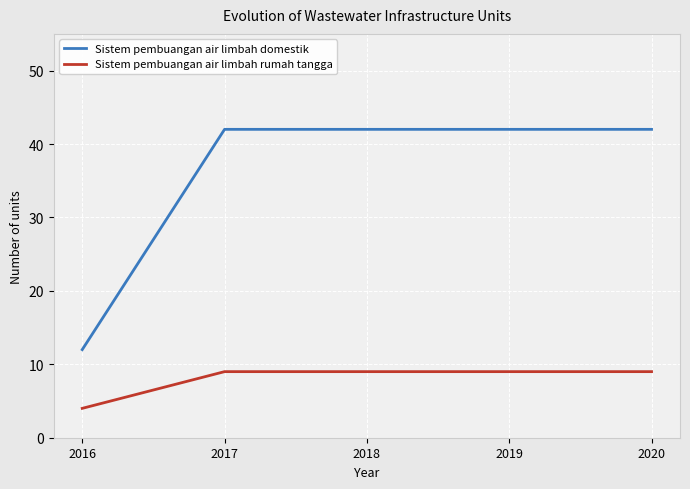

Which category has the lowest value in the Sistem pembuangan air limbah domestik series?

2016